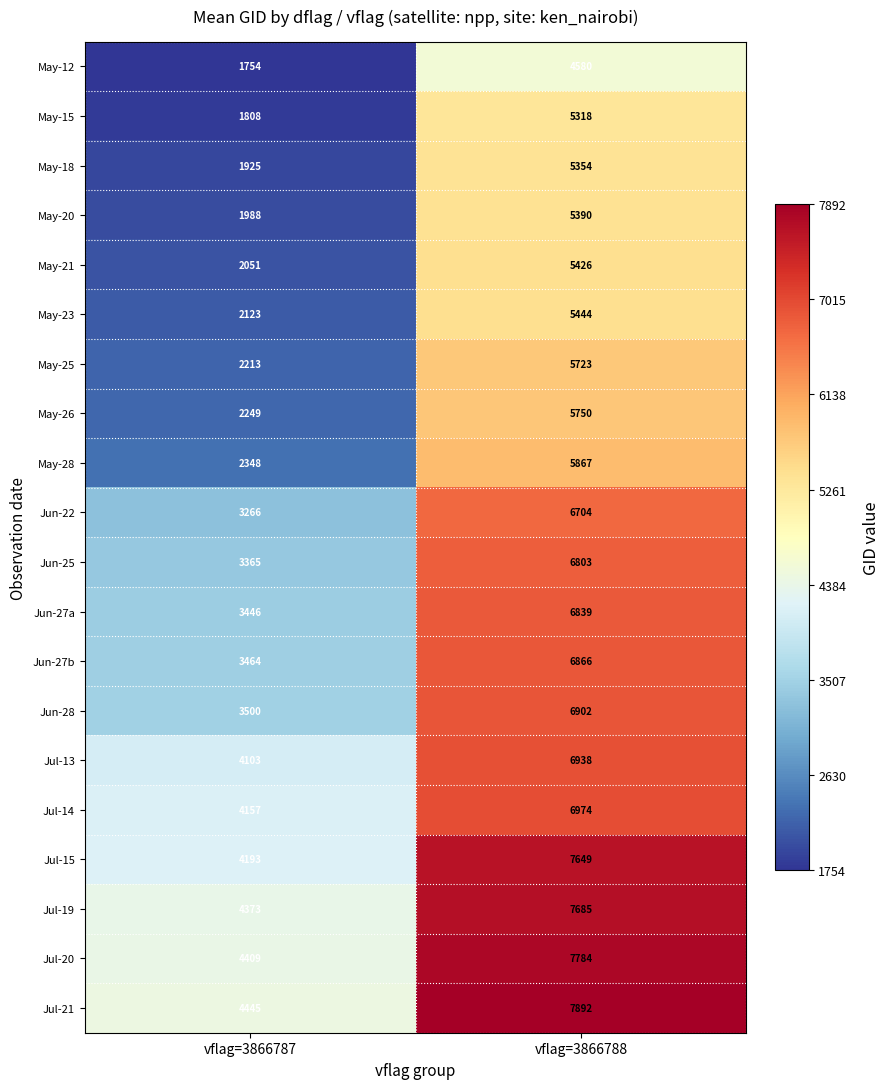

The value of May-21 at vflag=3866788 is 3577. True or false?

False